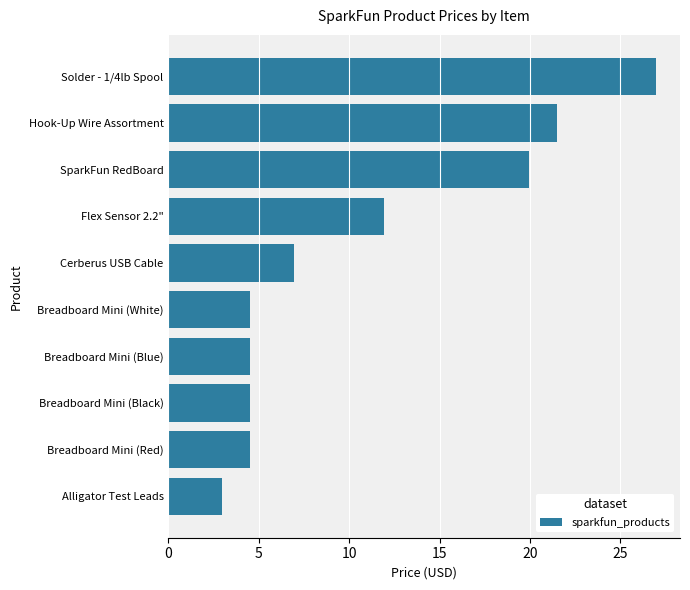

What is the ratio of the value at Solder - 1/4lb Spool to the value at Breadboard Mini (White)?

6.0